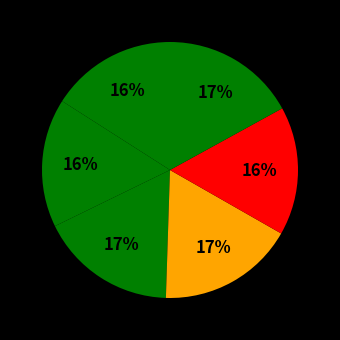

Is there a majority slice in this chart?

No